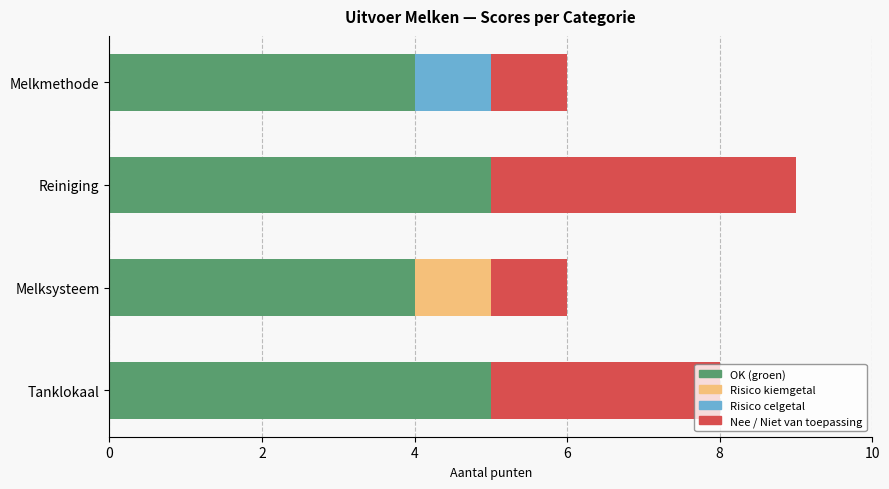

What is the total value across all series at Melksysteem?

6